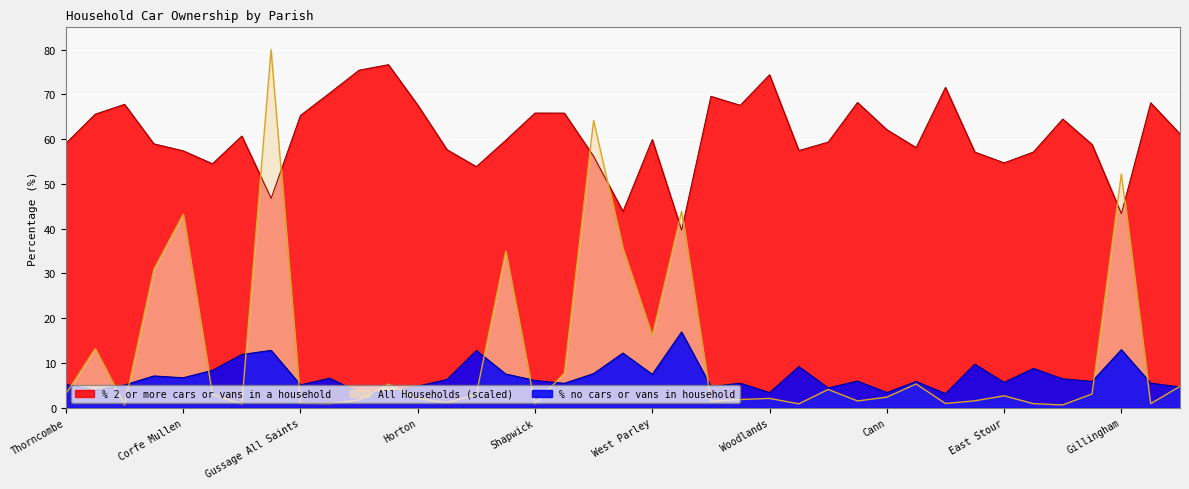

Where is % no cars or vans in household nearest to the value 10?

Durweston